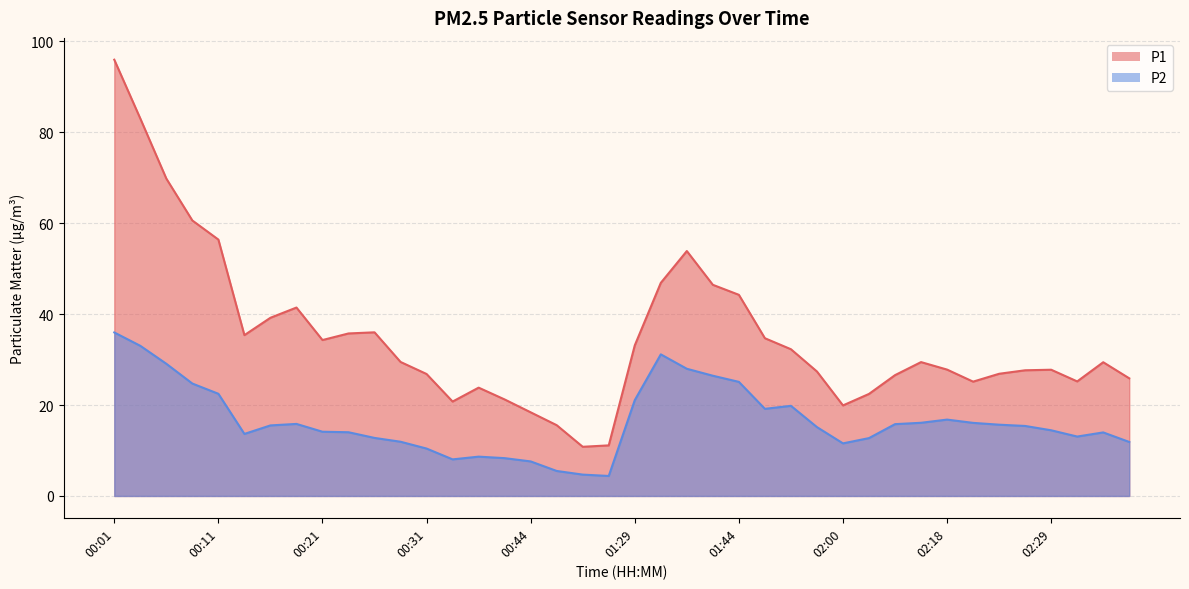

Does the chart display data point markers on the line(s)?

No